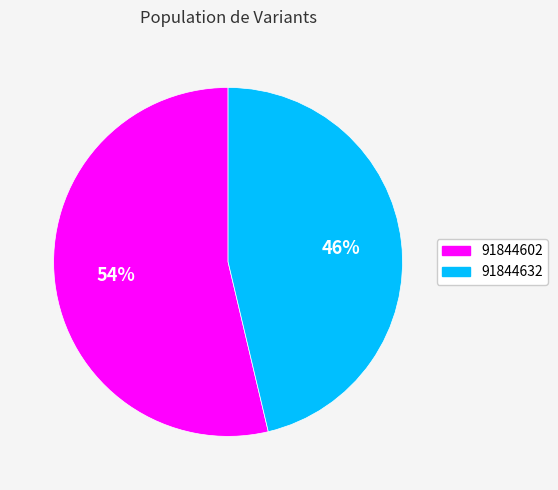

To the nearest percent, what is the average slice percentage?

50%